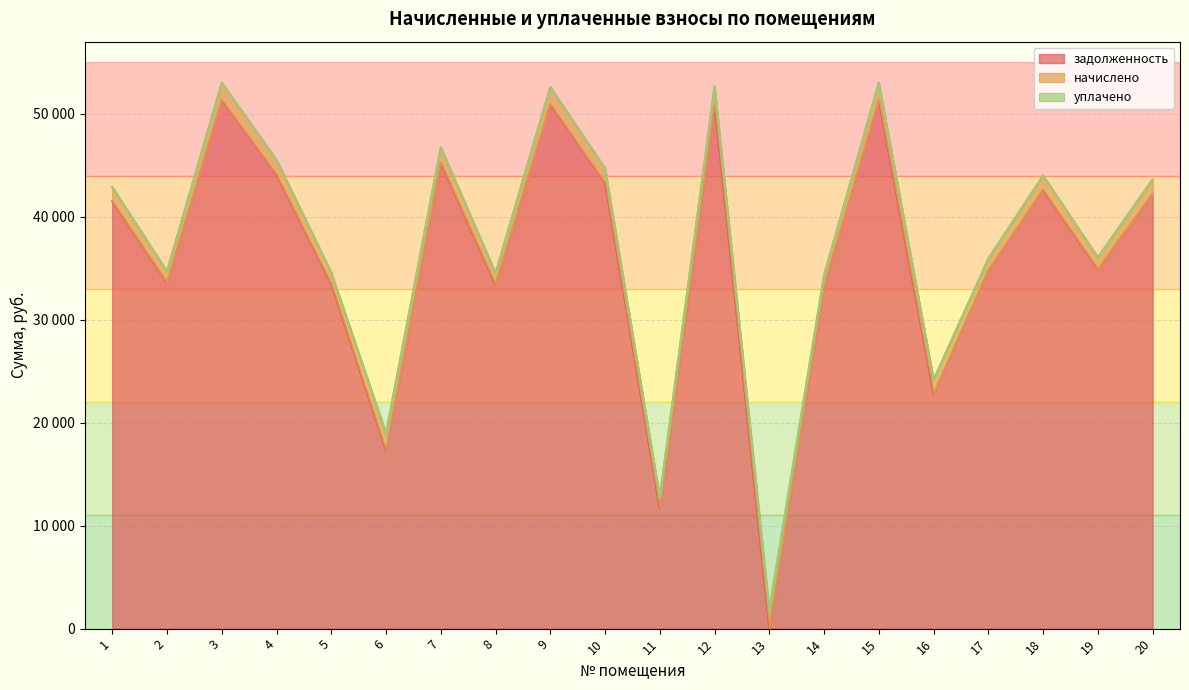

Which series has the widest spread of values?

задолженность